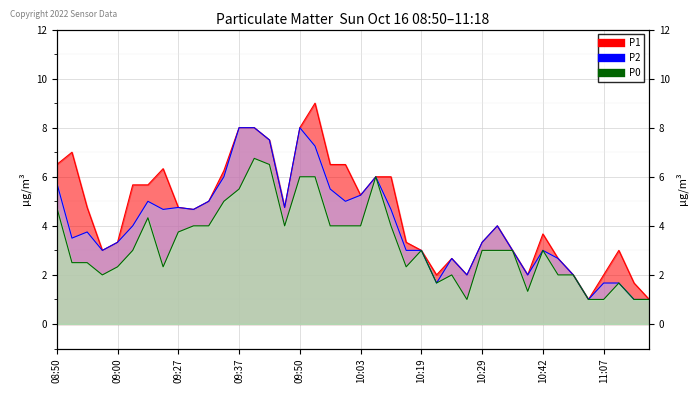

Count the number of data series in this chart.

3